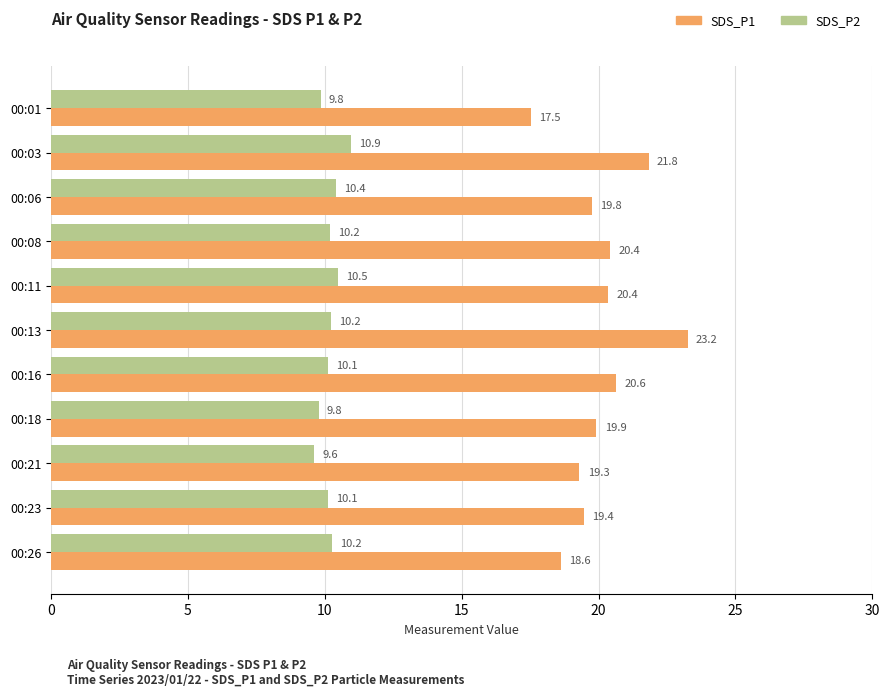

What is the difference between the maximum and minimum values in the SDS_P1 series?

5.7